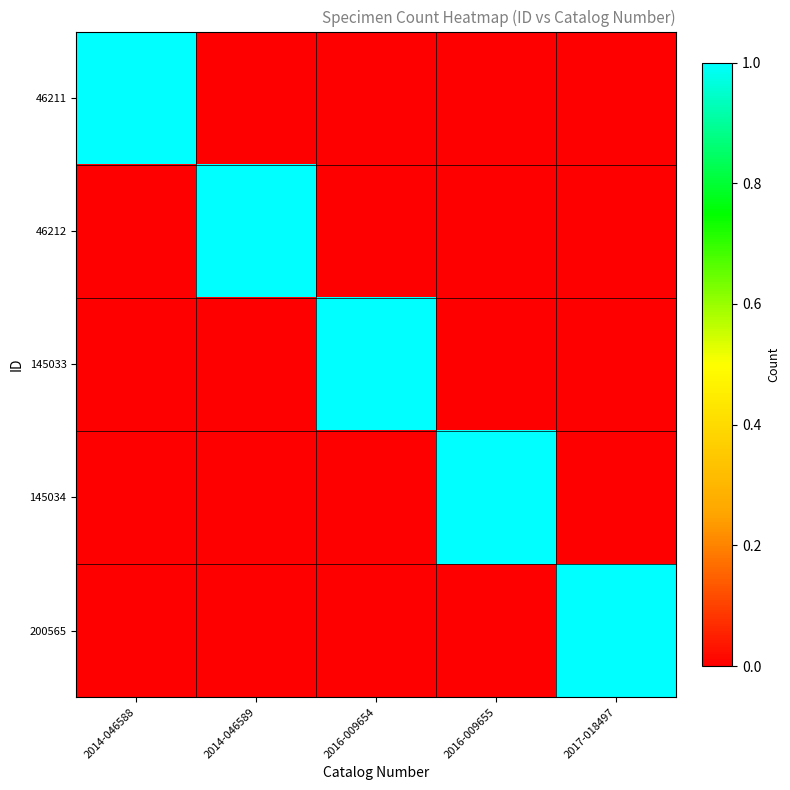

Which series has the largest range (max minus min)?

46211